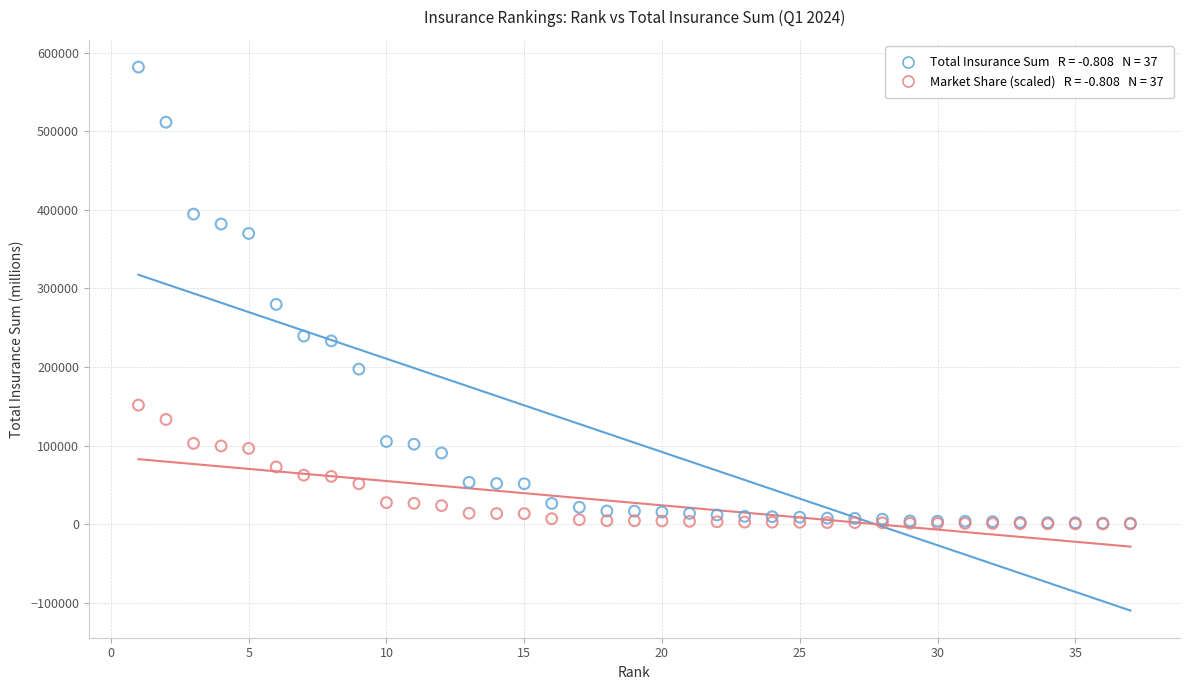

Across all series, what Y value is closest to 290955?

279562.0